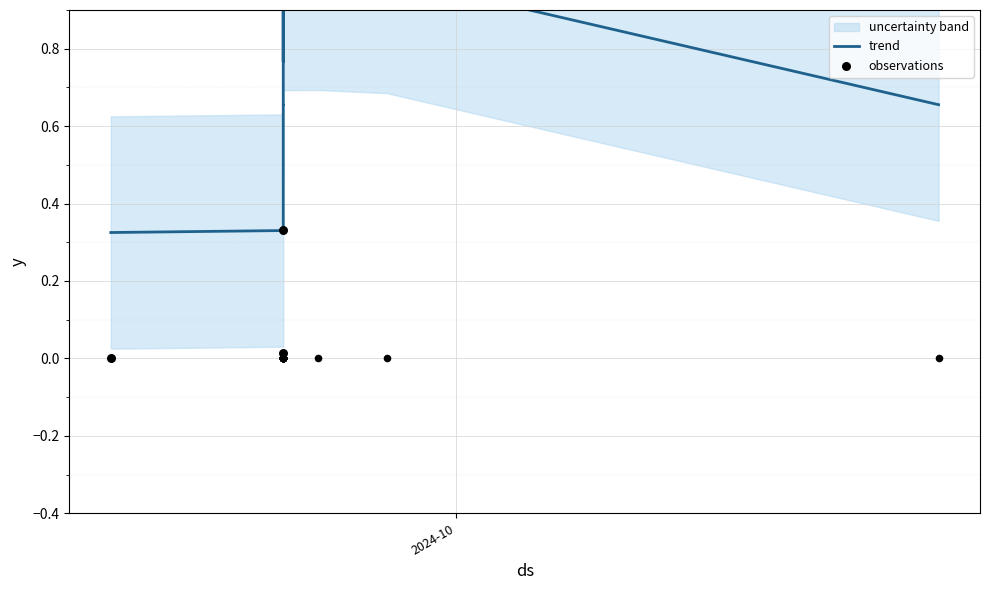

Which series contains the lowest Y value?

observations